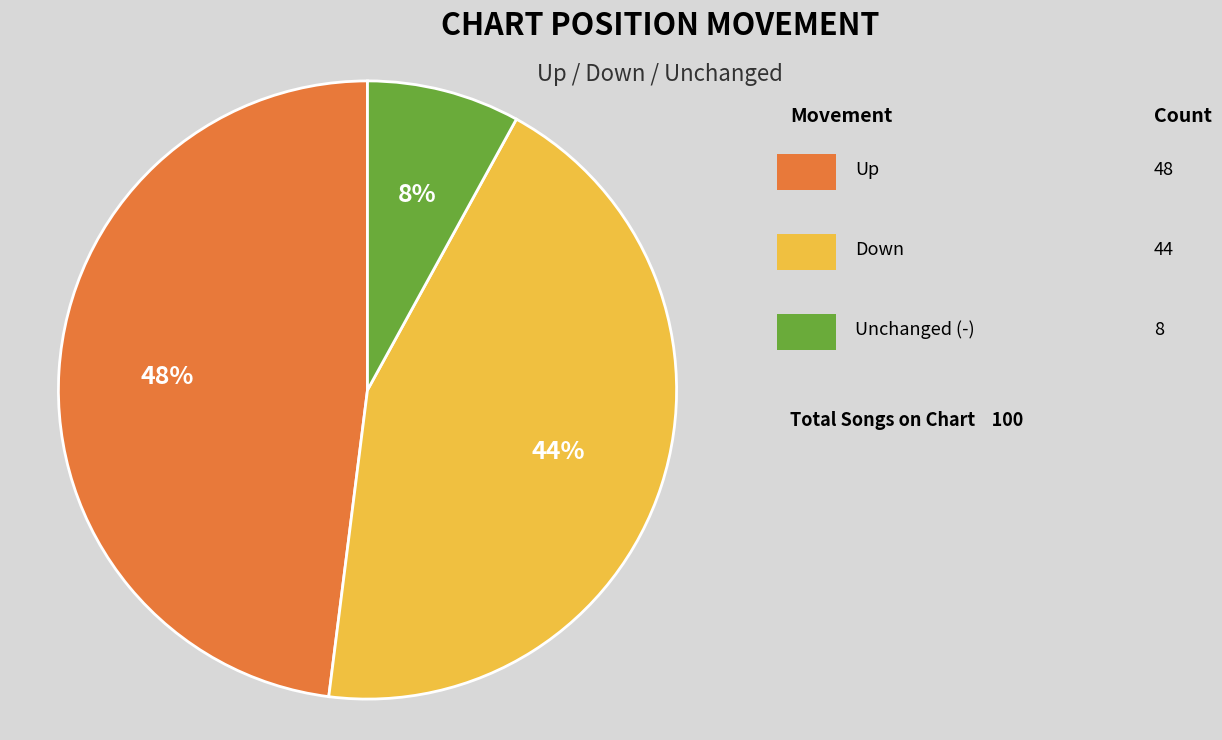

To the nearest percent, what is the difference between the largest and smallest slice percentages?

40%